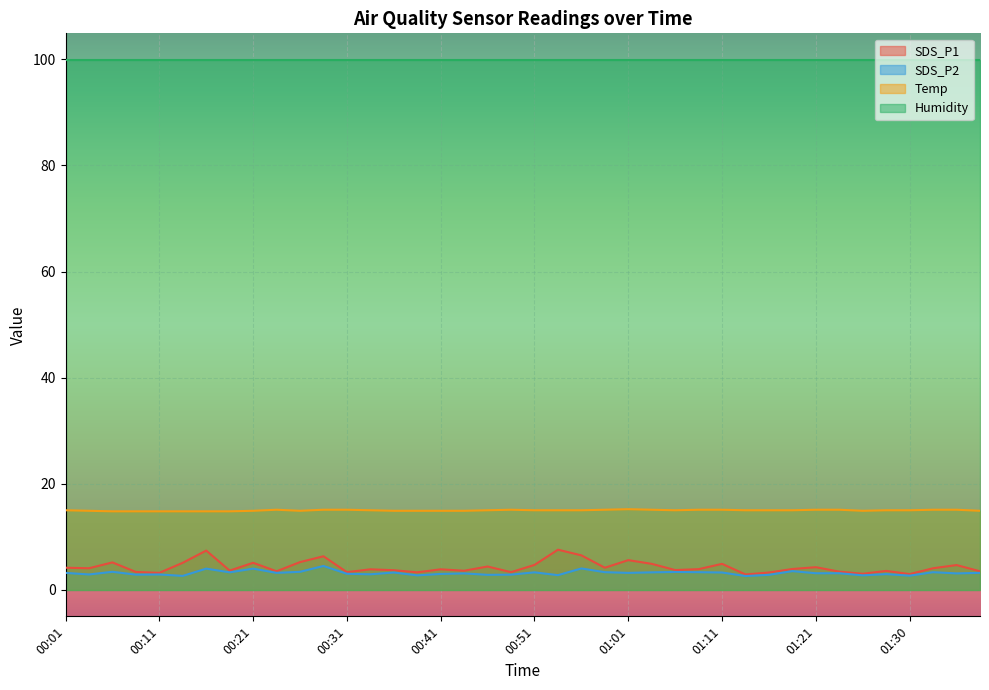

Which has a higher value, 01:21 or 01:33?

01:21